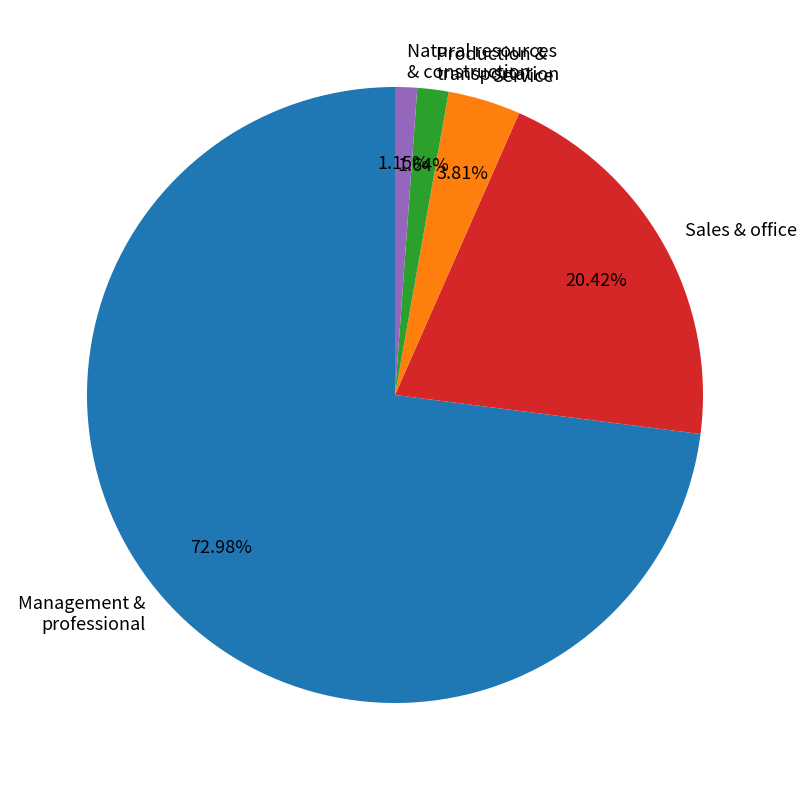

Combined, do Management & professional and Sales & office account for over 50%?

Yes